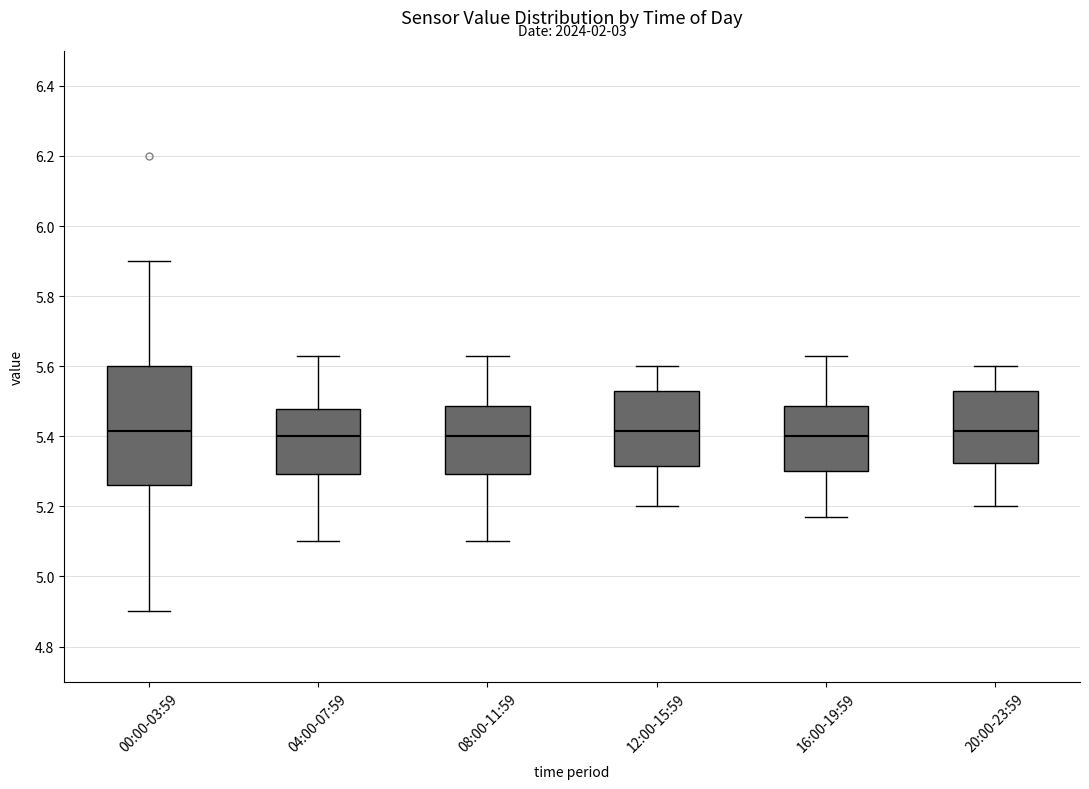

Reading left to right, transcribe this box plot: for each box, give where its median line is, the range the box spans, and where its two whiskers end, as read against the y-axis. The values are not printed on the chart, so give them approximately, as read against the axis.

00:00-03:59: median 5.42, box 5.26 to 5.60, whiskers 4.90 to 5.90
04:00-07:59: median 5.40, box 5.30 to 5.48, whiskers 5.10 to 5.64
08:00-11:59: median 5.40, box 5.30 to 5.48, whiskers 5.10 to 5.64
12:00-15:59: median 5.42, box 5.32 to 5.54, whiskers 5.20 to 5.60
16:00-19:59: median 5.40, box 5.30 to 5.48, whiskers 5.18 to 5.64
20:00-23:59: median 5.42, box 5.32 to 5.54, whiskers 5.20 to 5.60